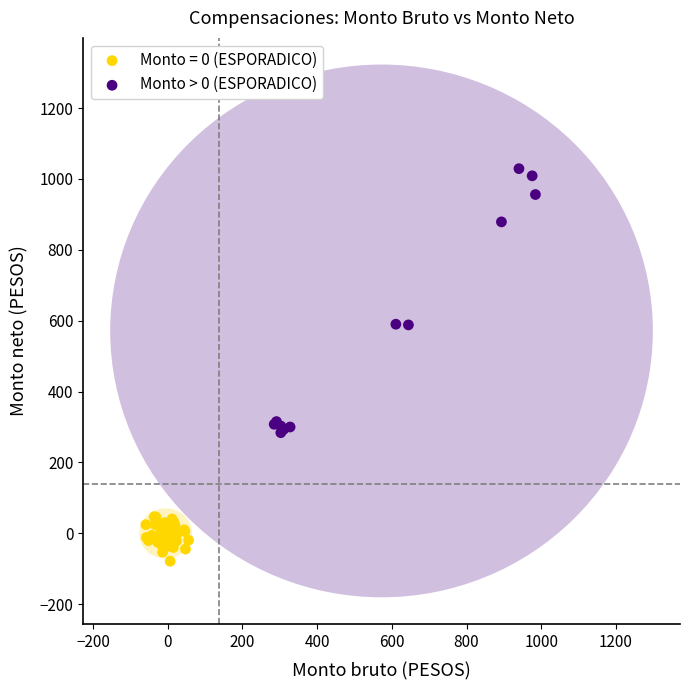

Which series contains the lowest Y value?

Monto = 0 (ESPORADICO)